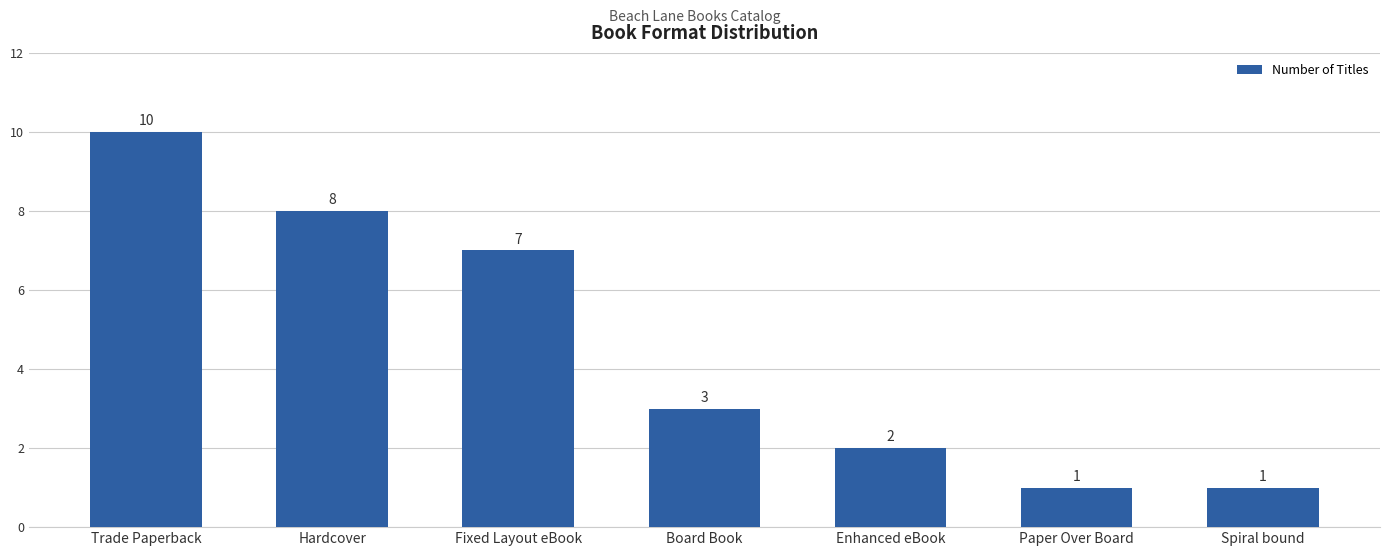

How many values are below 3?

3